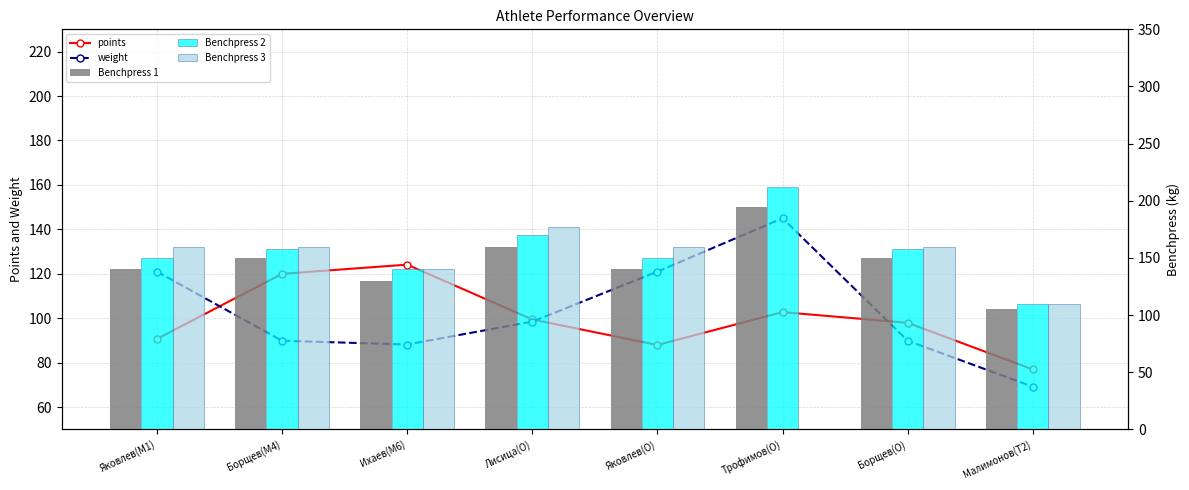

Which series has the largest total across all categories?

Benchpress 2